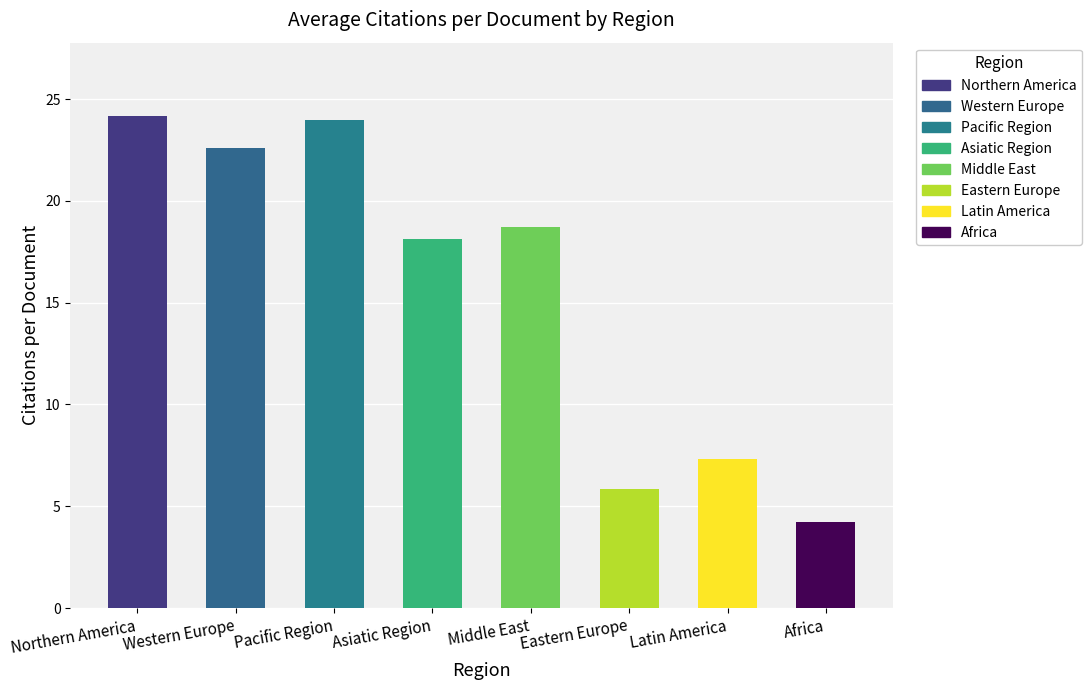

How many values are below 18?

3